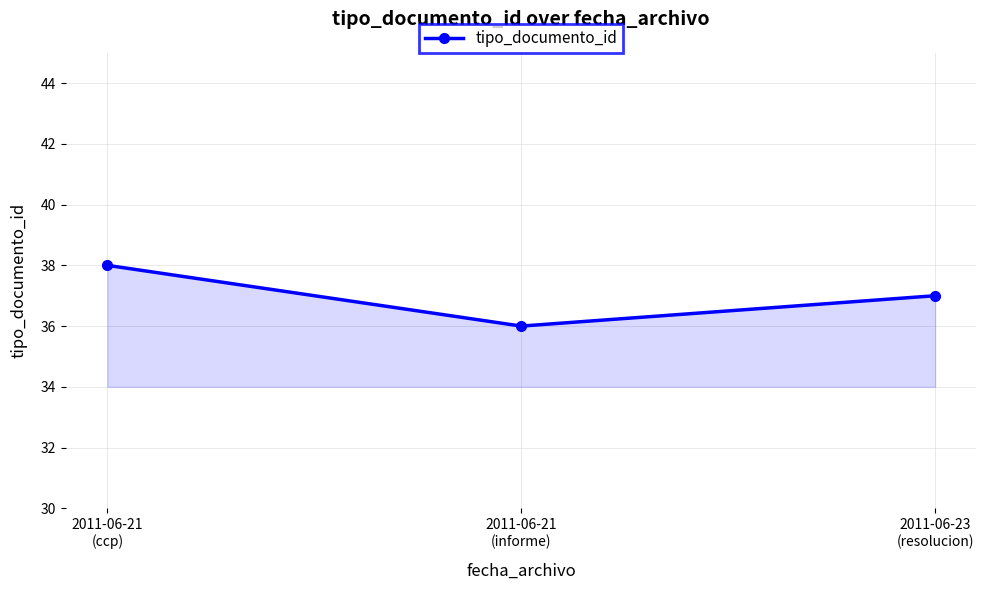

List the labels in order of value, largest first.

2011-06-21
(ccp), 2011-06-23
(resolucion), 2011-06-21
(informe)